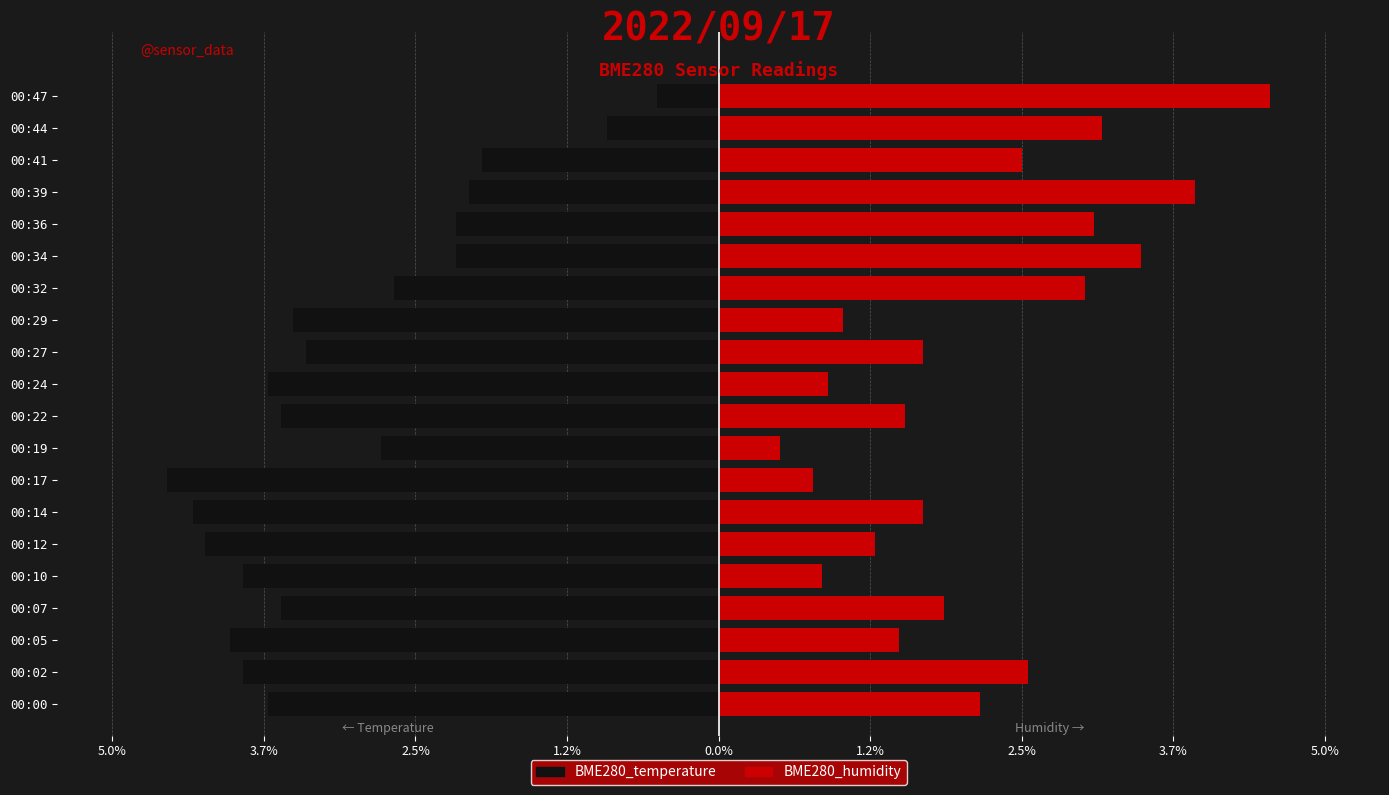

What is the sum of all BME280_temperature values?

-61.2